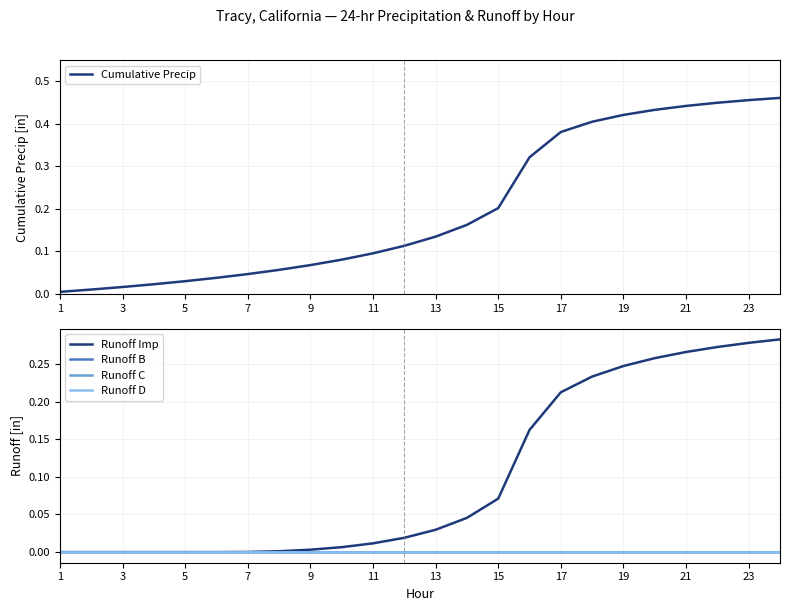

True or false: Cumulative Precip has a value of 0.2 at 11.

False